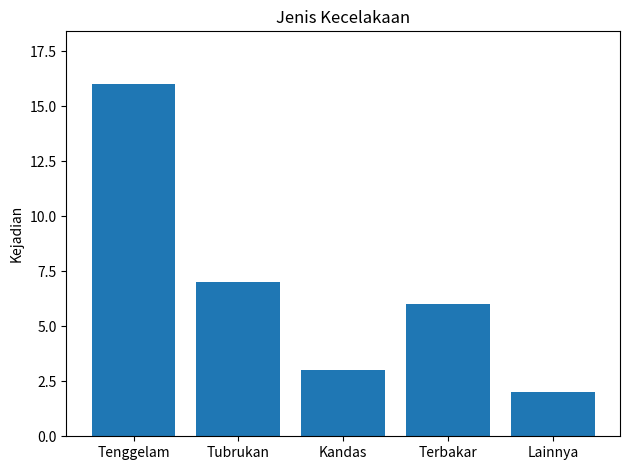

Reading right to left, what are all the values shown in this chart?

2	6	3	7	16